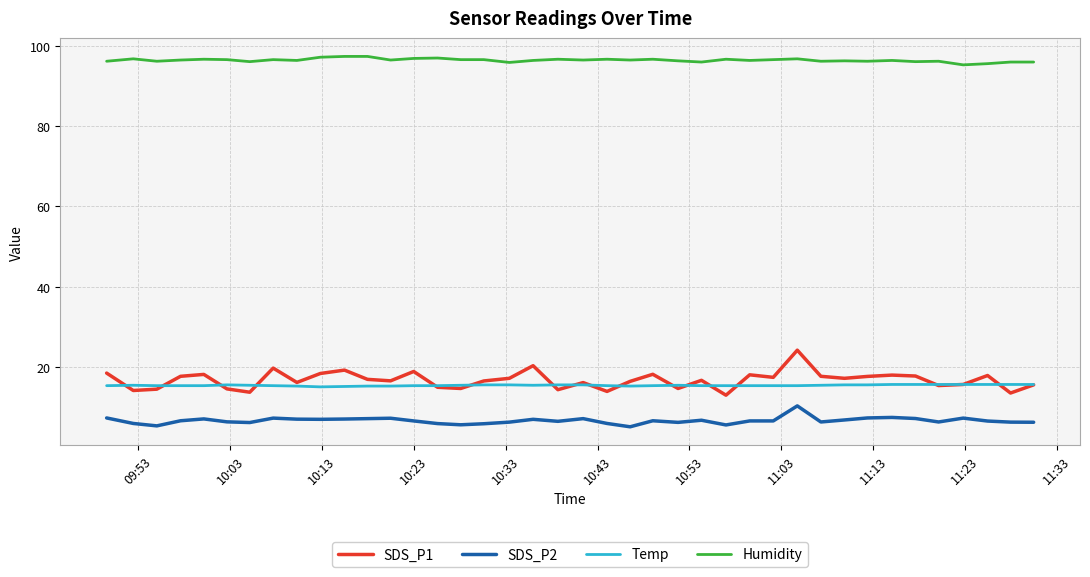

What is the maximum value for SDS_P1?

24.2